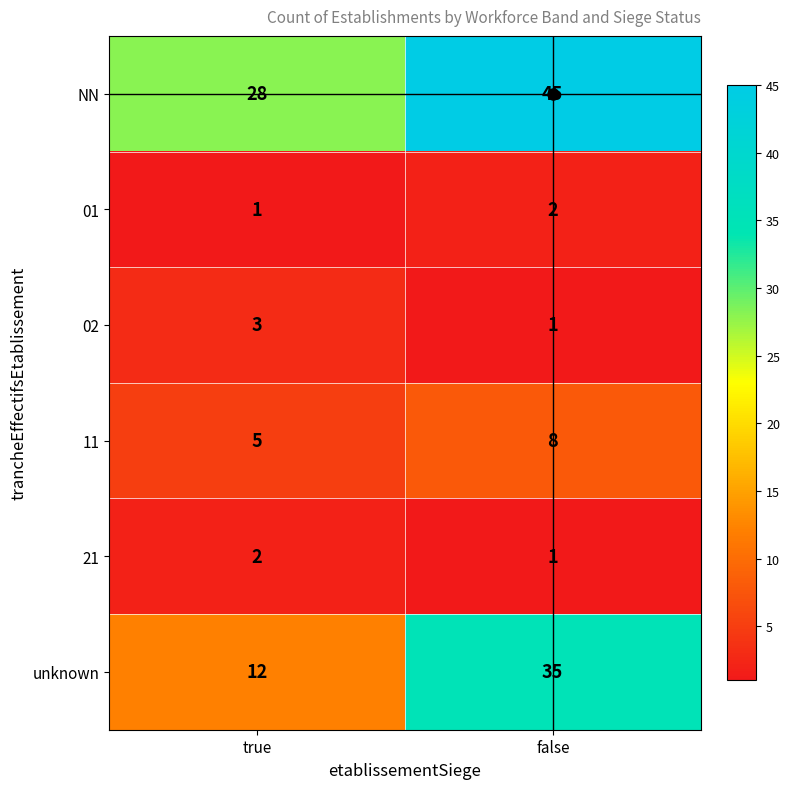

Which series has the largest range (max minus min)?

unknown